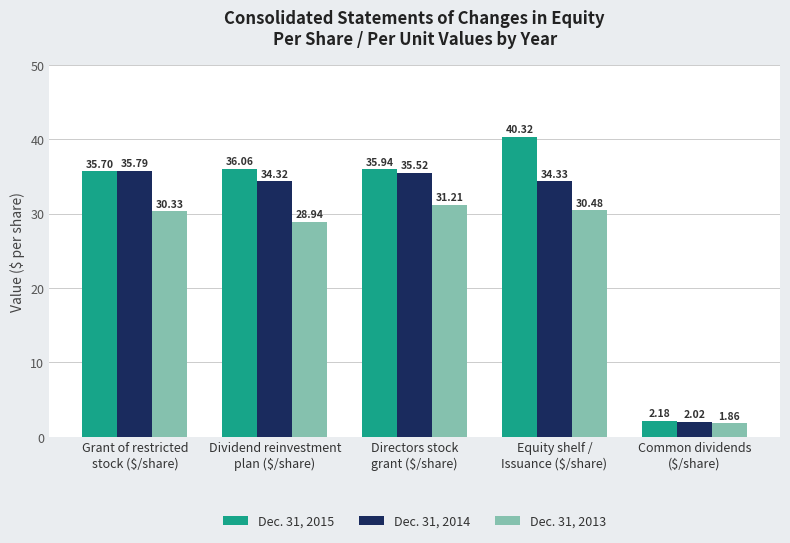

Read the Dec. 31, 2015 value at Equity shelf /
Issuance ($/share).

40.3